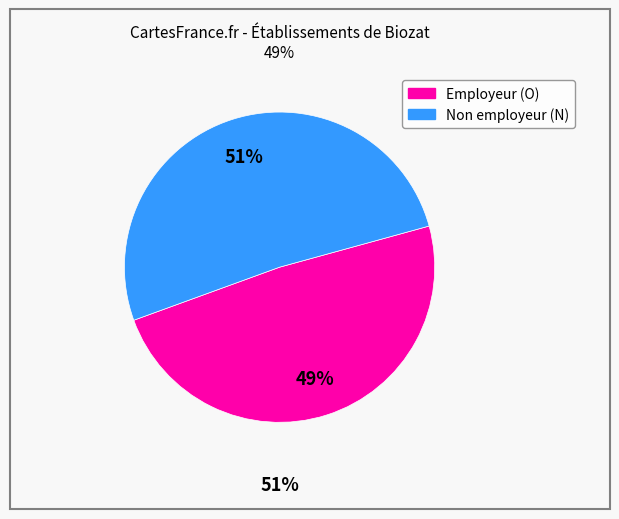

Is there a majority slice in this chart?

Yes